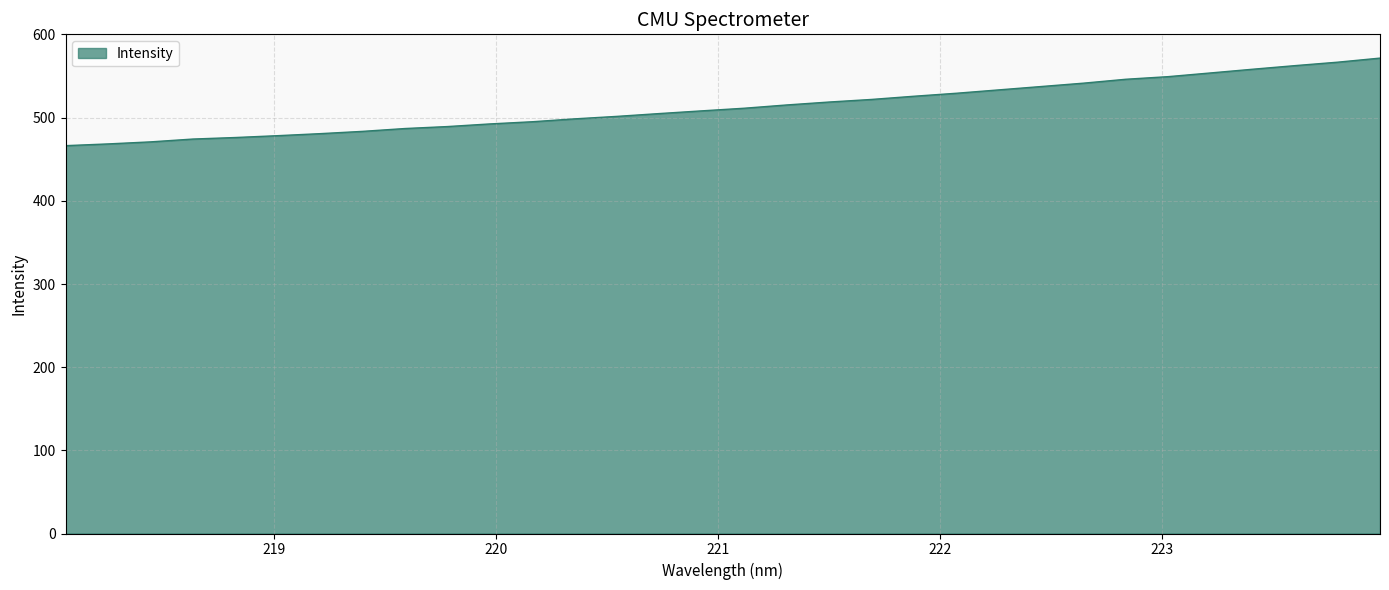

What is the difference between the maximum and minimum values?

105.3